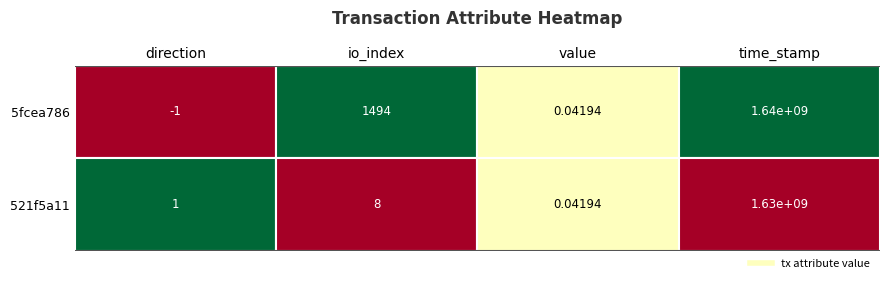

Rank the series at time_stamp from lowest to highest value.

521f5a11, 5fcea786